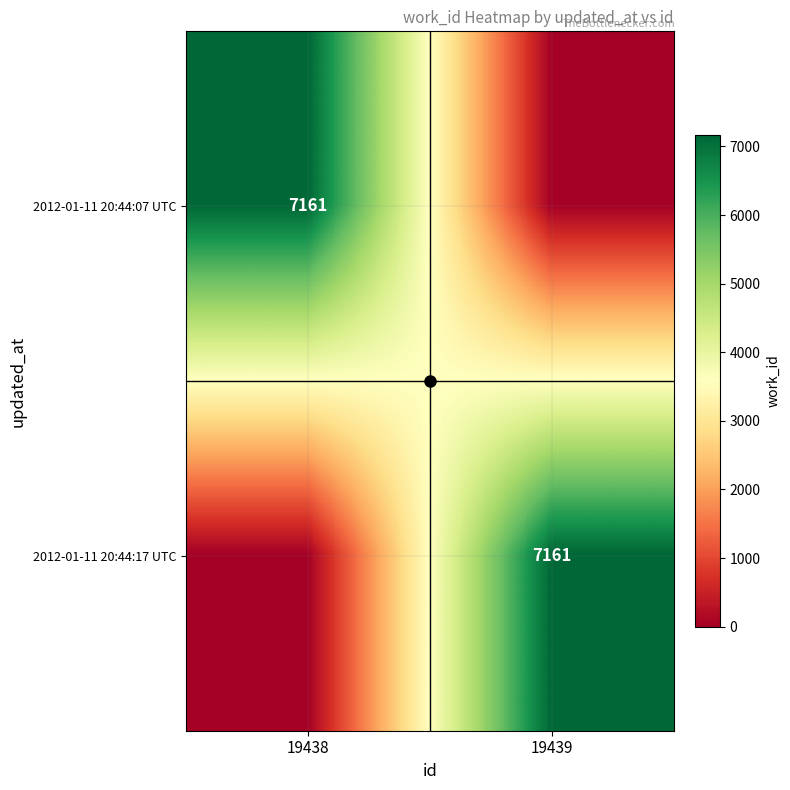

At 19439, list the series in order from smallest to largest.

2012-01-11 20:44:07 UTC, 2012-01-11 20:44:17 UTC